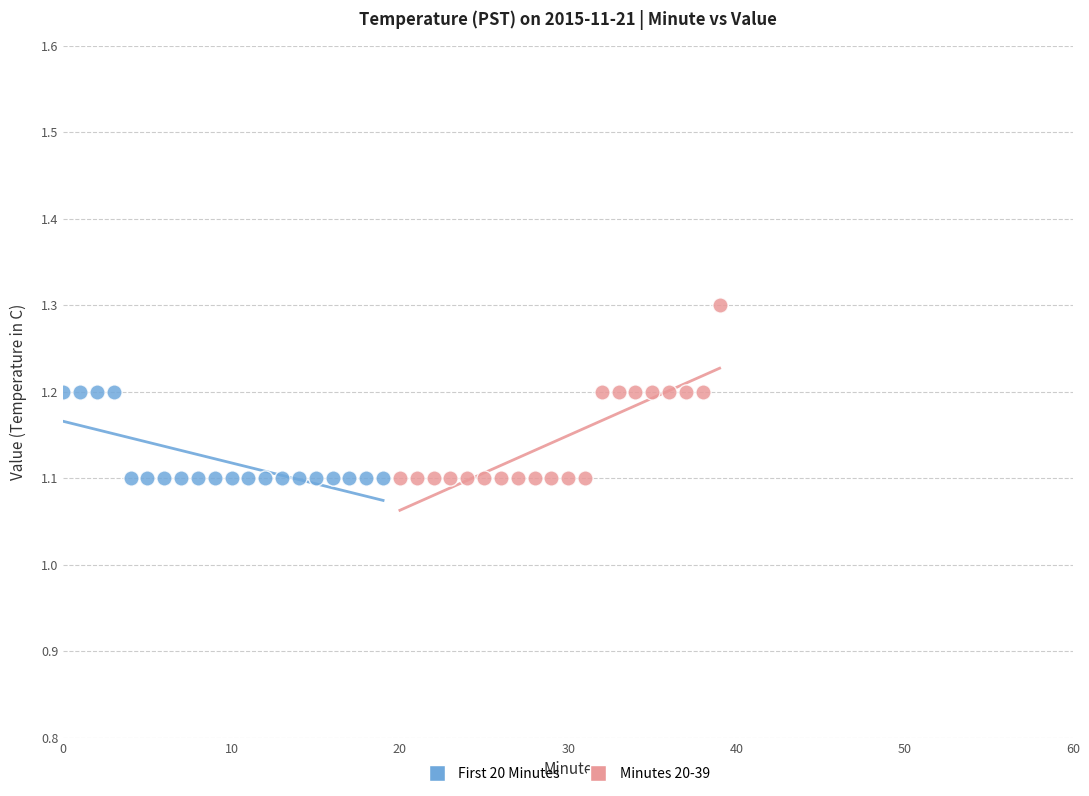

Which series has the widest spread of Y values?

Minutes 20-39